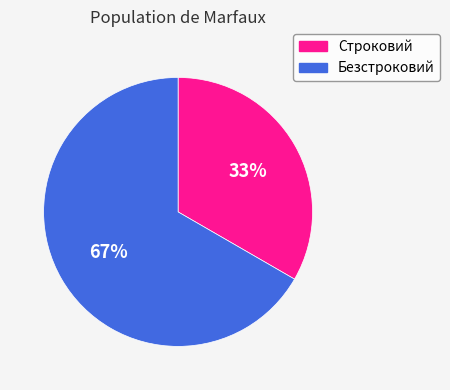

How many segments does this pie chart have?

2